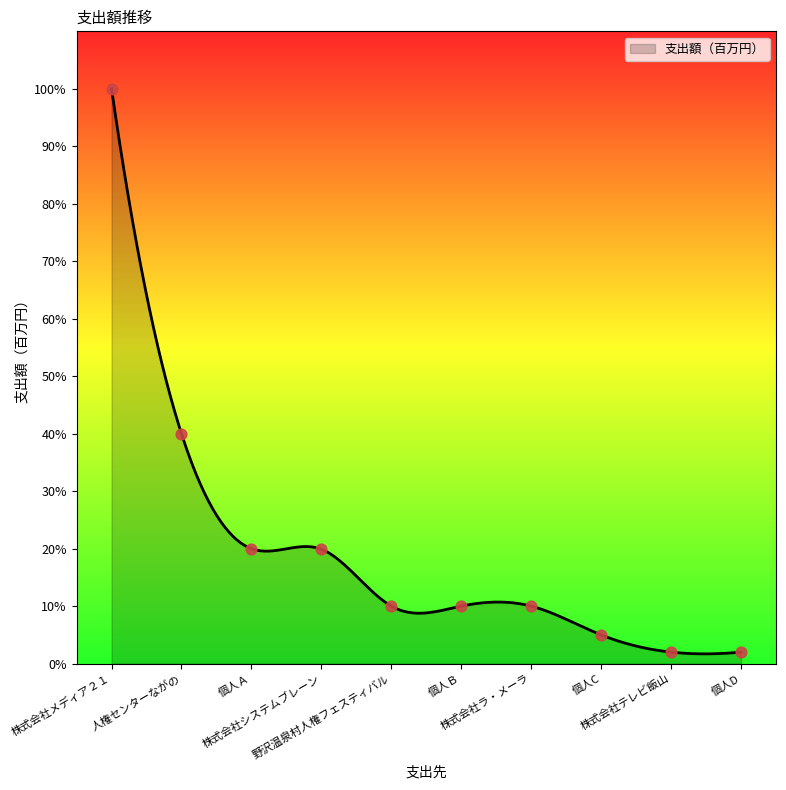

Between 株式会社ラ・メーラ and 個人Ｂ, which is larger?

株式会社ラ・メーラ